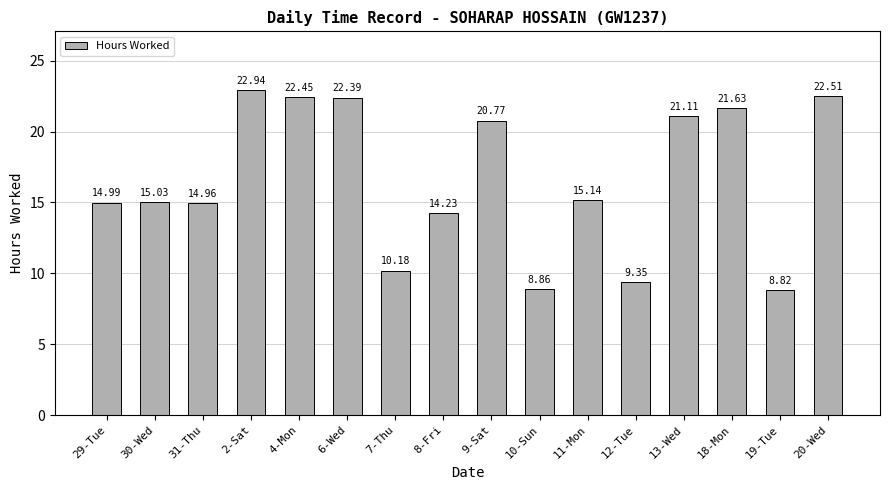

List the labels in order of value, largest first.

2-Sat, 20-Wed, 4-Mon, 6-Wed, 18-Mon, 13-Wed, 9-Sat, 11-Mon, 30-Wed, 29-Tue, 31-Thu, 8-Fri, 7-Thu, 12-Tue, 10-Sun, 19-Tue